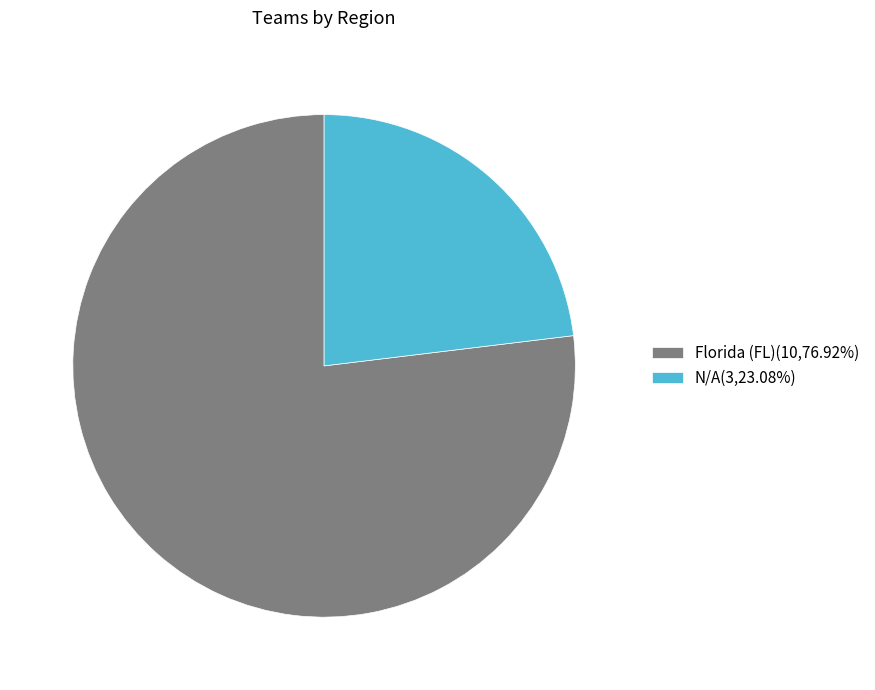

Rank the categories by value from lowest to highest.

N/A, Florida (FL)